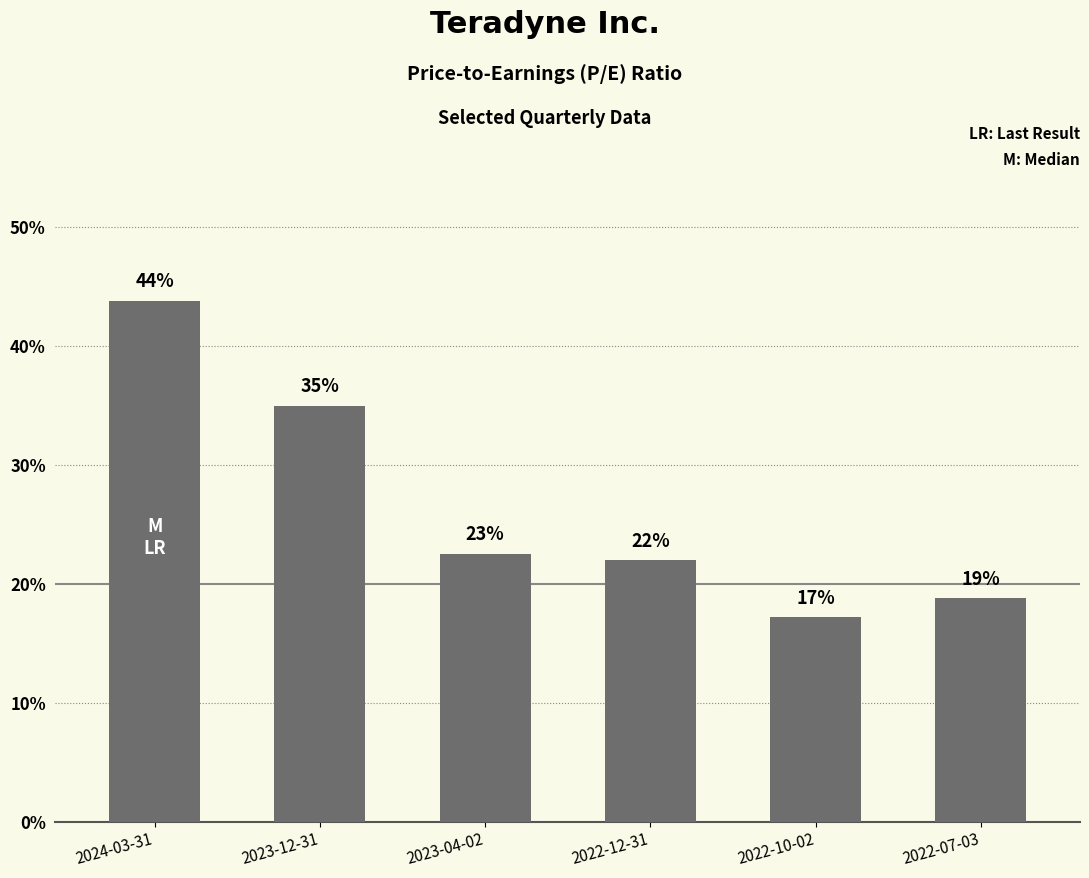

What is the sum of the values at 2024-03-31 and 2022-07-03?

62.6